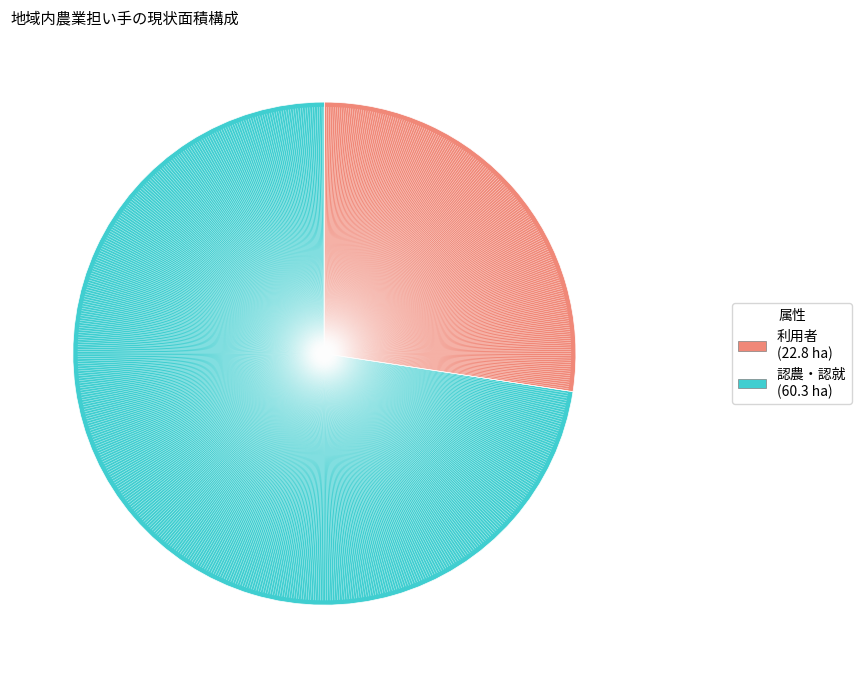

Is there a majority slice in this chart?

Yes